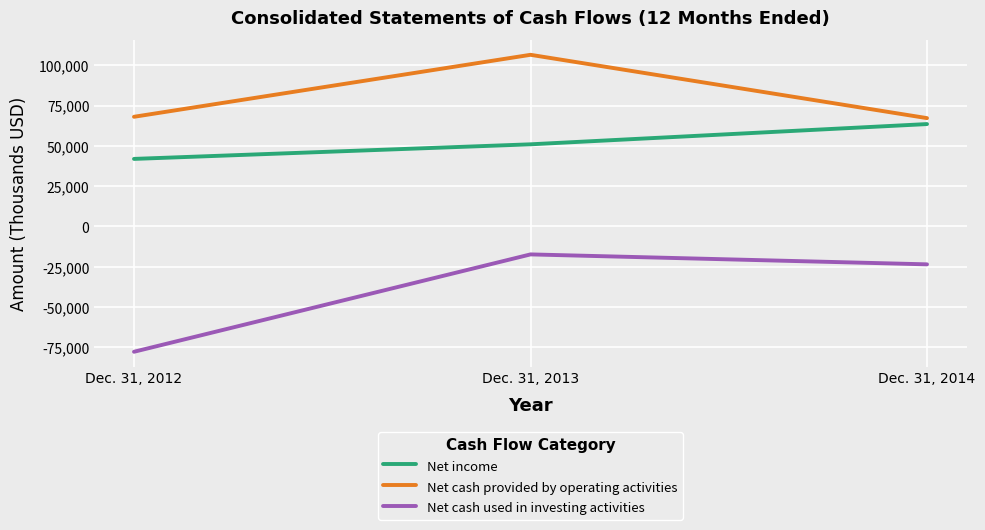

What is the approximate value of Net cash used in investing activities at Dec. 31, 2012, to the nearest 10?

-77750